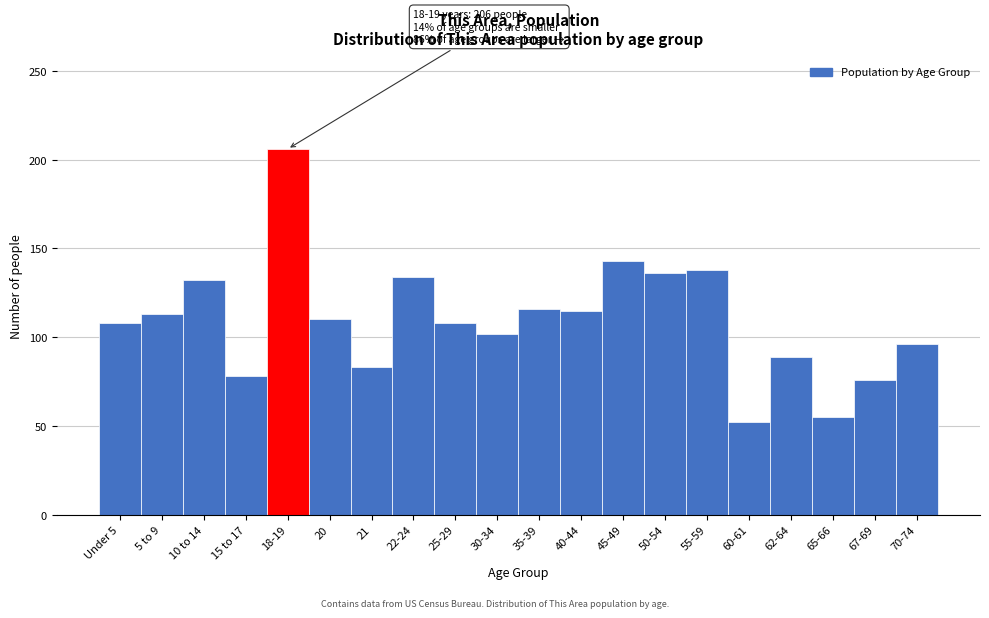

What is the label of the 20th bar from the right?

Under 5